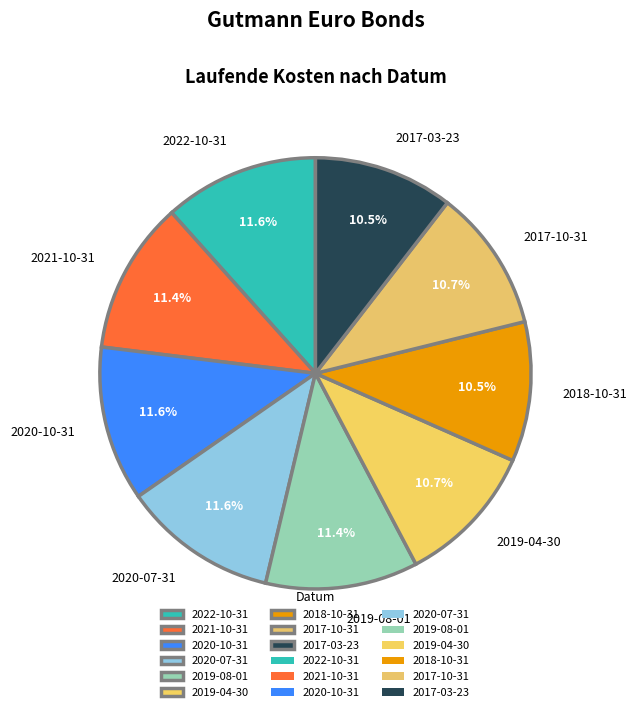

Does any single category account for the majority?

No